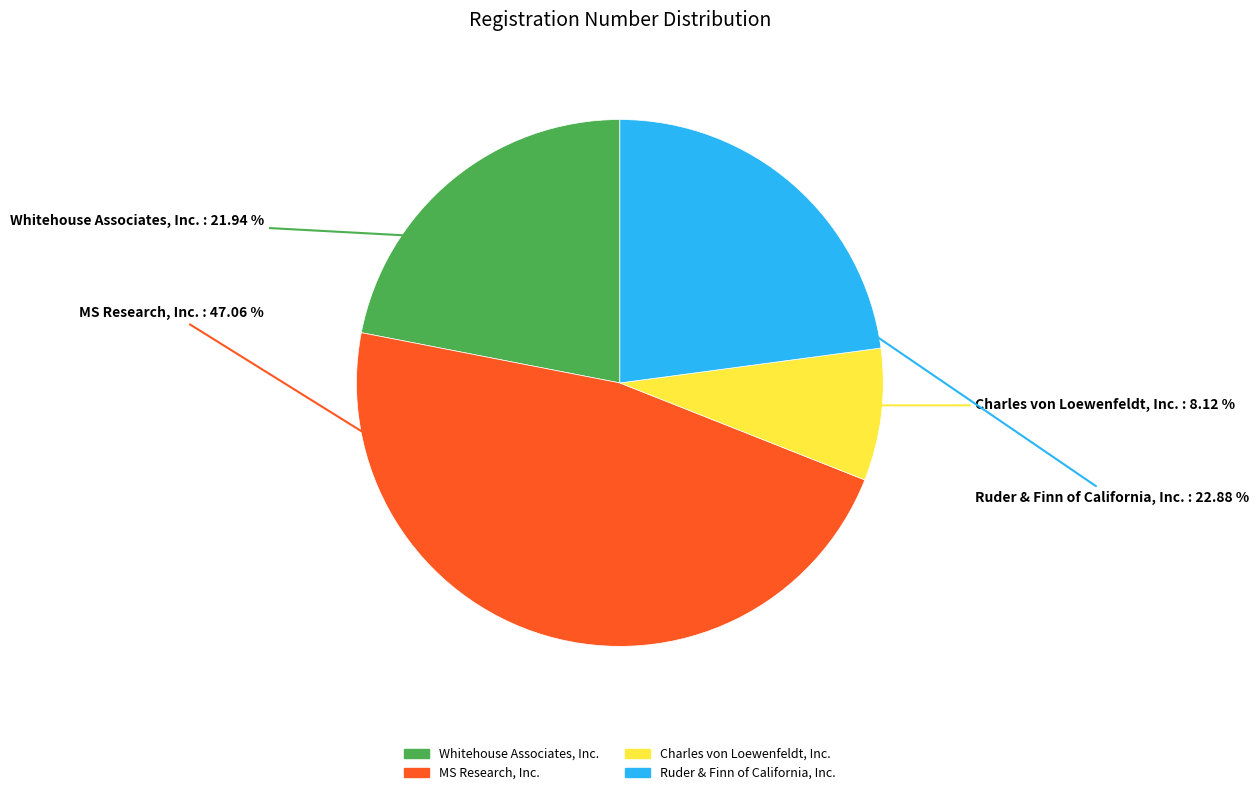

What is the ratio of the value at Whitehouse Associates, Inc. to the value at Ruder & Finn of California, Inc.?

1.0